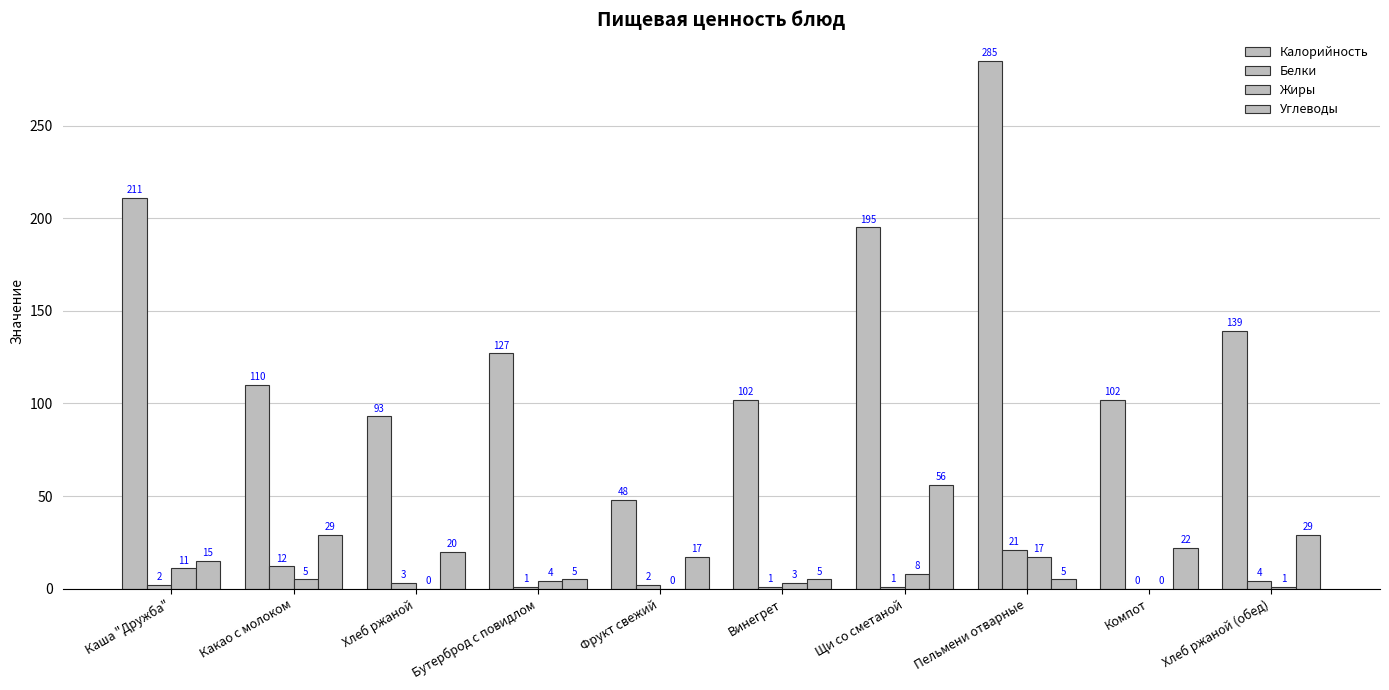

Reading left to right, extract all data points from this chart.

Калорийность: Каша "Дружба"=211	Какао с молоком=110	Хлеб ржаной=93	Бутерброд с повидлом=127	Фрукт свежий=48	Винегрет=102	Щи со сметаной=195	Пельмени отварные=285	Компот=102	Хлеб ржаной (обед)=139
Белки: Каша "Дружба"=2	Какао с молоком=12	Хлеб ржаной=3	Бутерброд с повидлом=1	Фрукт свежий=2	Винегрет=1	Щи со сметаной=1	Пельмени отварные=21	Компот=0	Хлеб ржаной (обед)=4
Жиры: Каша "Дружба"=11	Какао с молоком=5	Хлеб ржаной=0	Бутерброд с повидлом=4	Фрукт свежий=0	Винегрет=3	Щи со сметаной=8	Пельмени отварные=17	Компот=0	Хлеб ржаной (обед)=1
Углеводы: Каша "Дружба"=15	Какао с молоком=29	Хлеб ржаной=20	Бутерброд с повидлом=5	Фрукт свежий=17	Винегрет=5	Щи со сметаной=56	Пельмени отварные=5	Компот=22	Хлеб ржаной (обед)=29